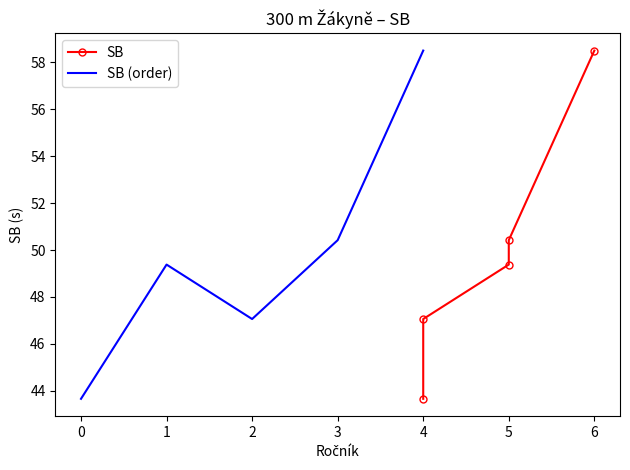

Which category has the highest value in the SB (order) series?

4